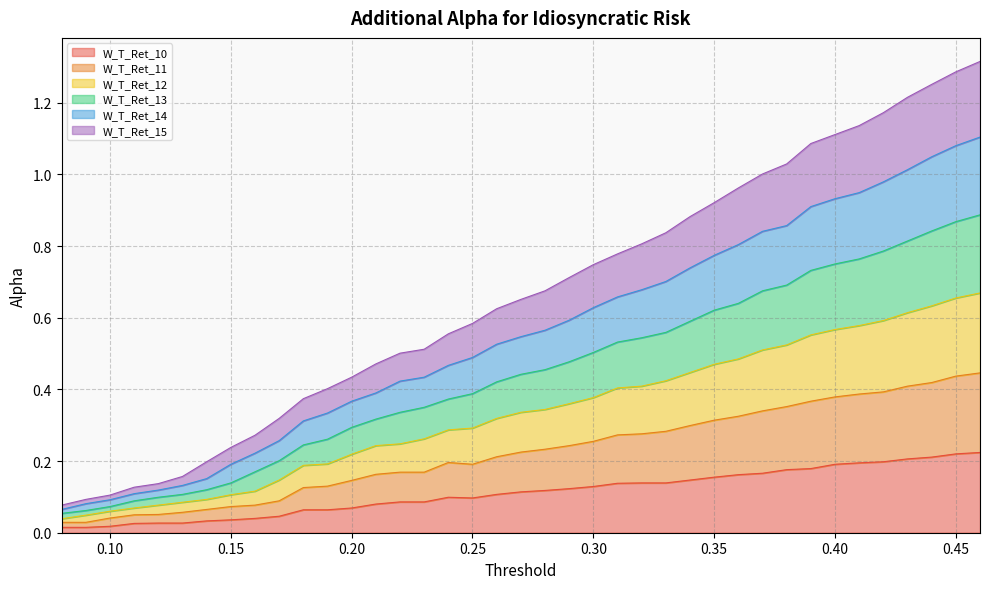

How many series are shown in this chart?

6